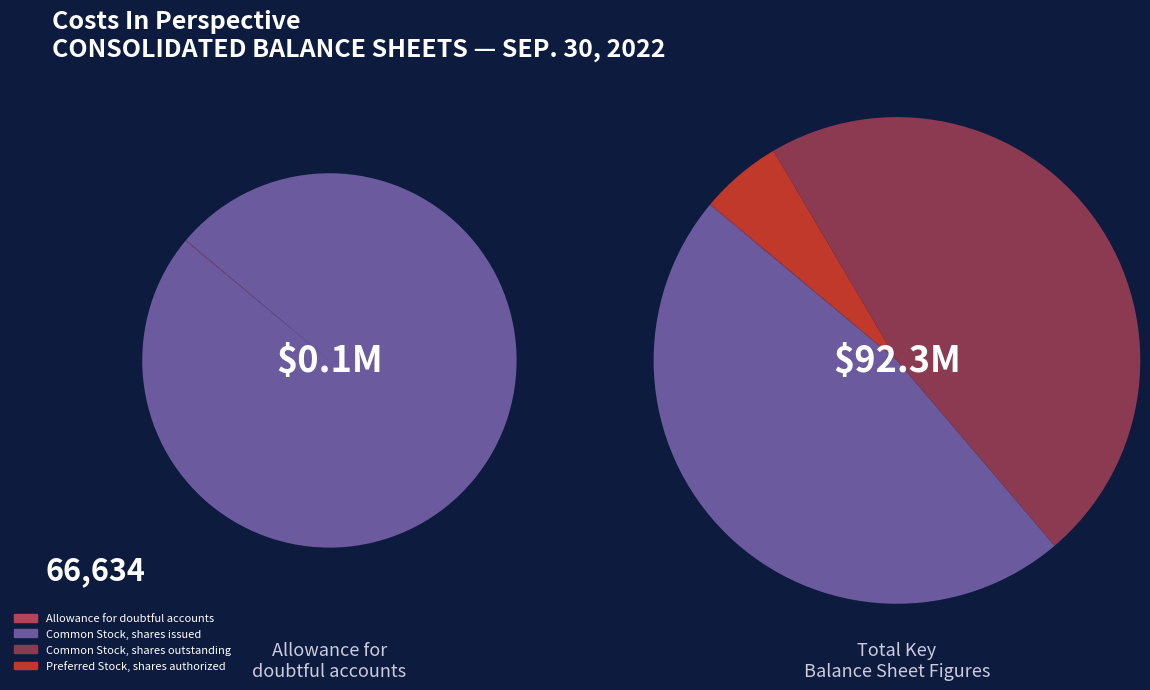

What percentage is NOT represented by Common Stock, shares issued?

52.7%